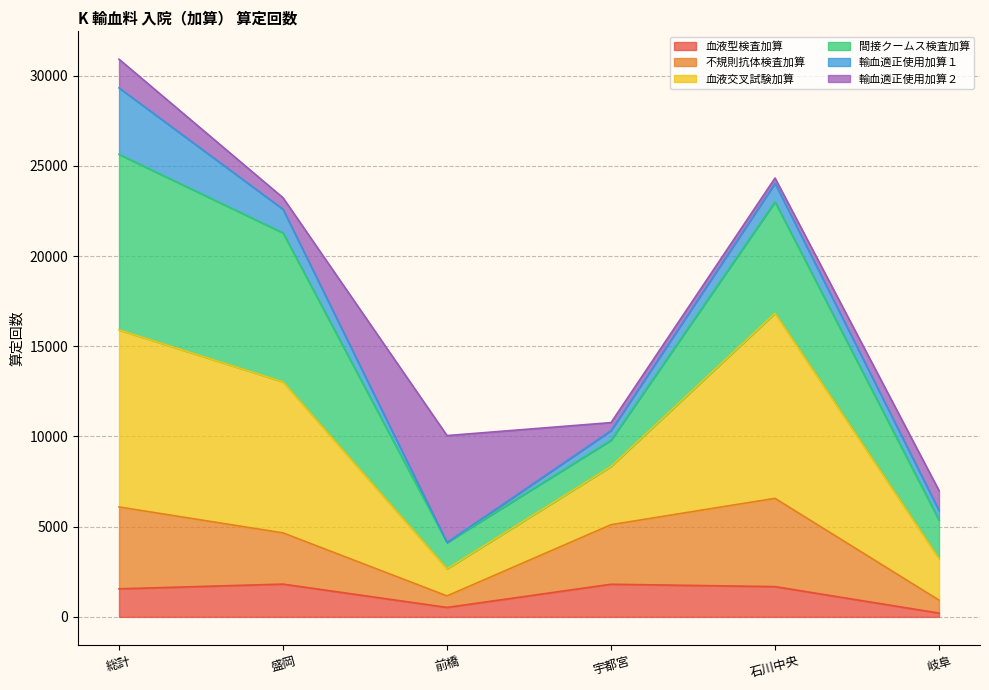

At which category is the sum across all series the highest?

総計